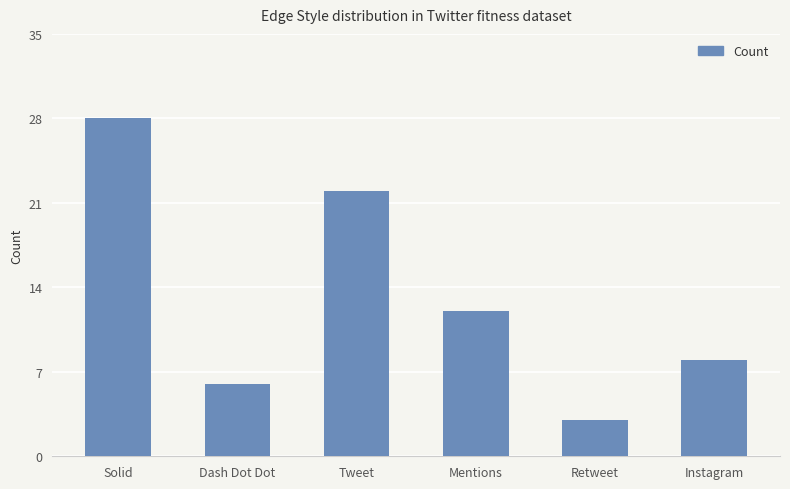

At which label is the value closest to 15?

Mentions